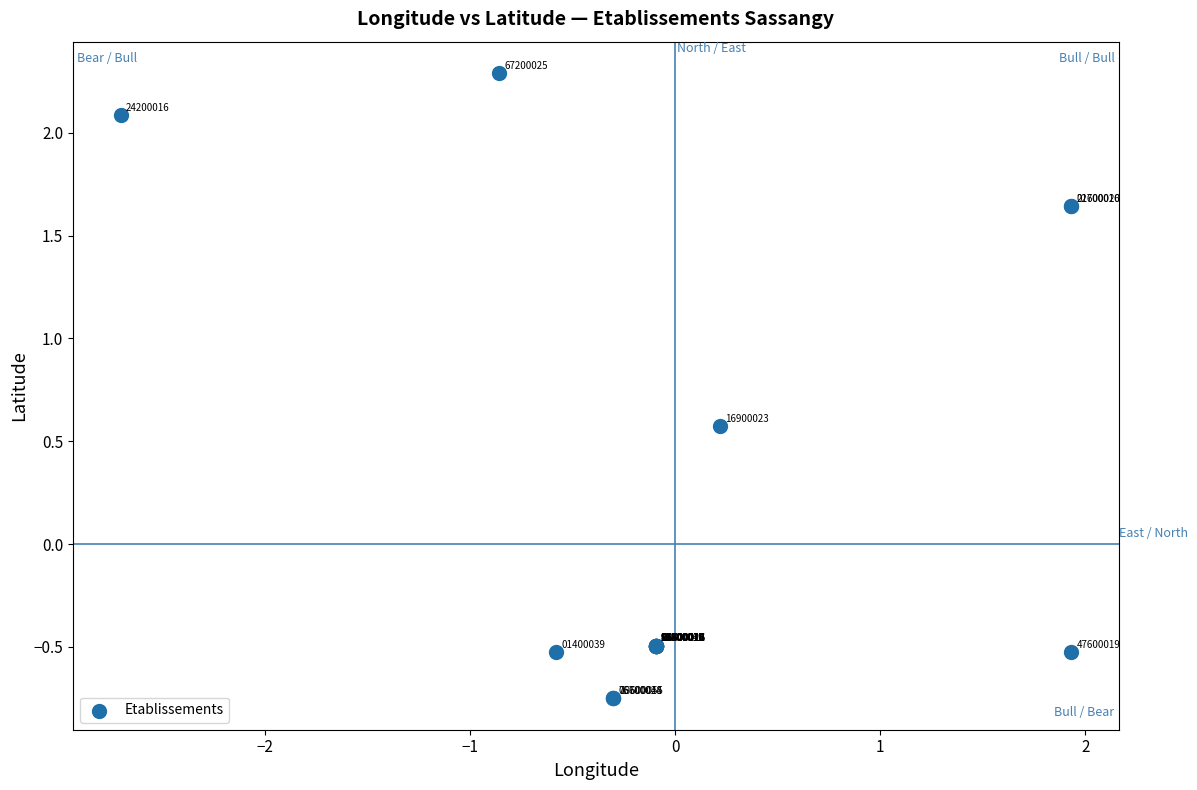

What Y value in the scatter plot is closest to 0?

-0.5